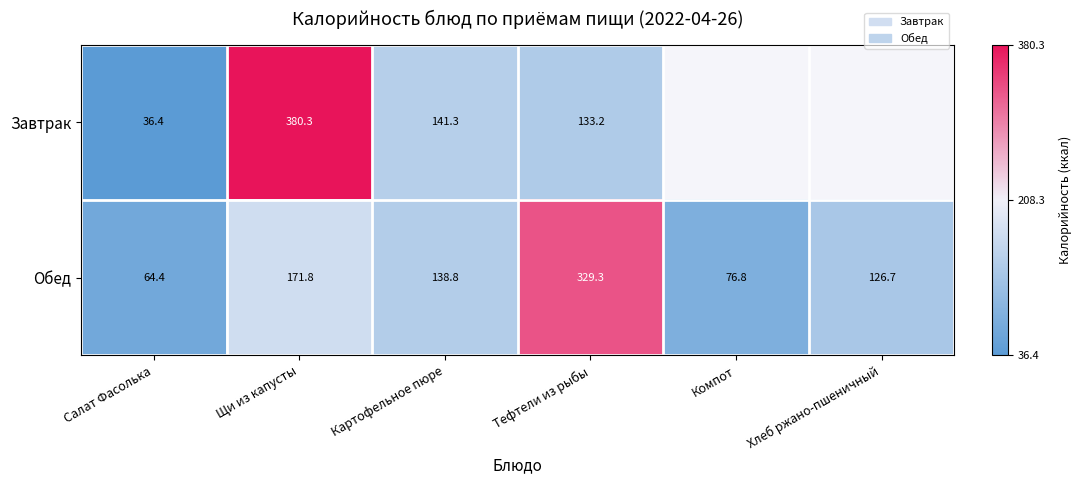

At how many categories does at least one series exceed 338?

1